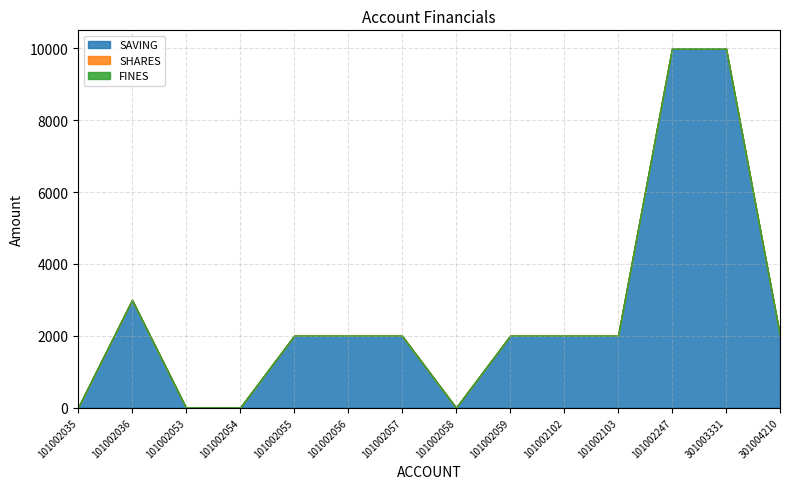

What is the value of the SAVING point at the 9th from the left?

2000